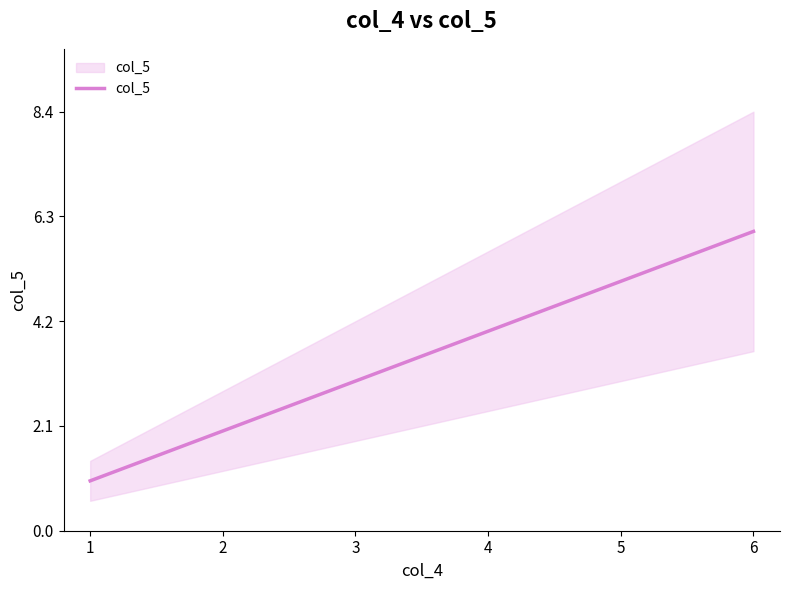

Is this an area chart (filled region under the line)?

No